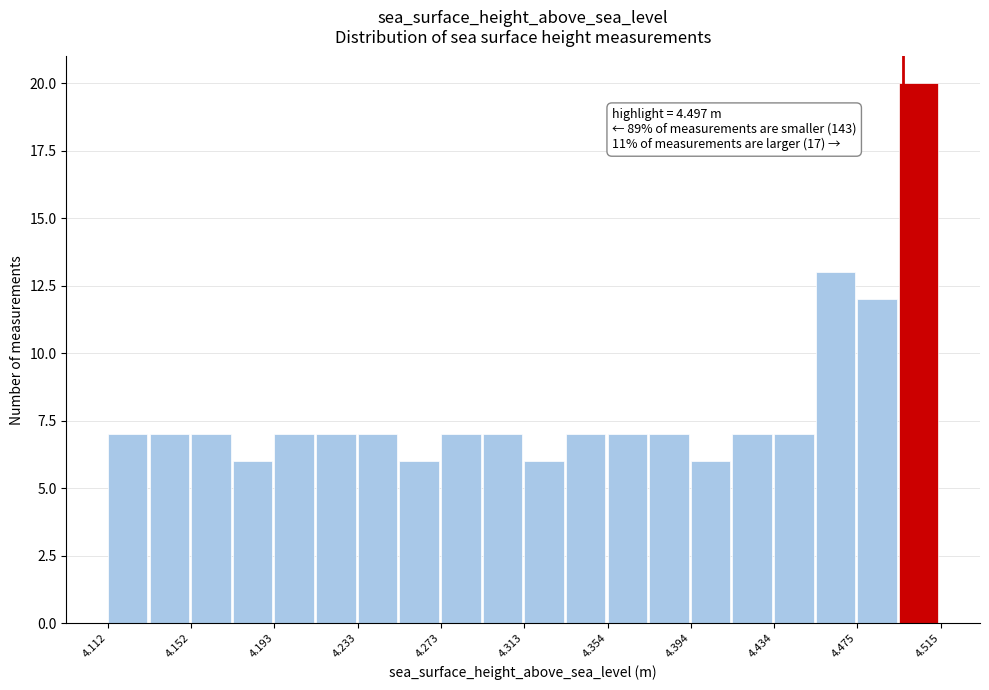

Which range on the x-axis has the tallest bar?

4.495 to 4.515